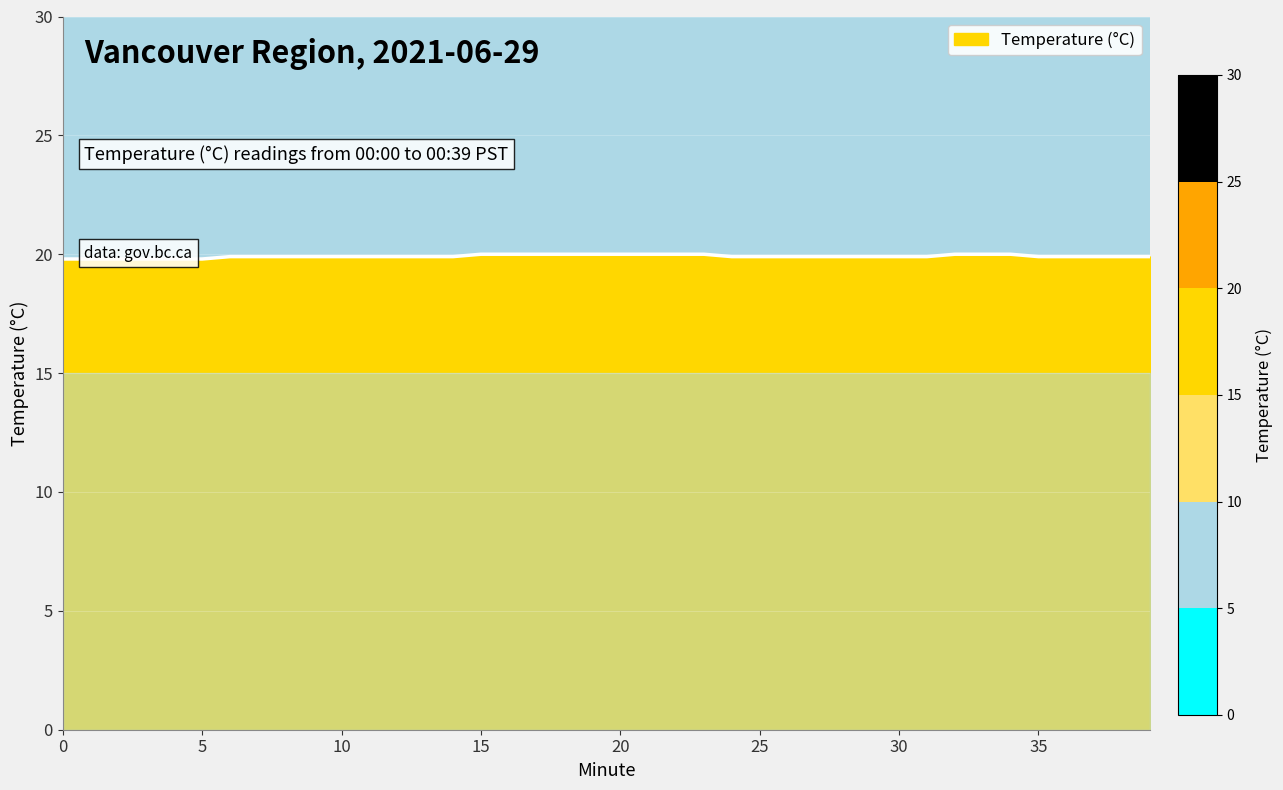

What is the value of the 40th point from the left?

19.9